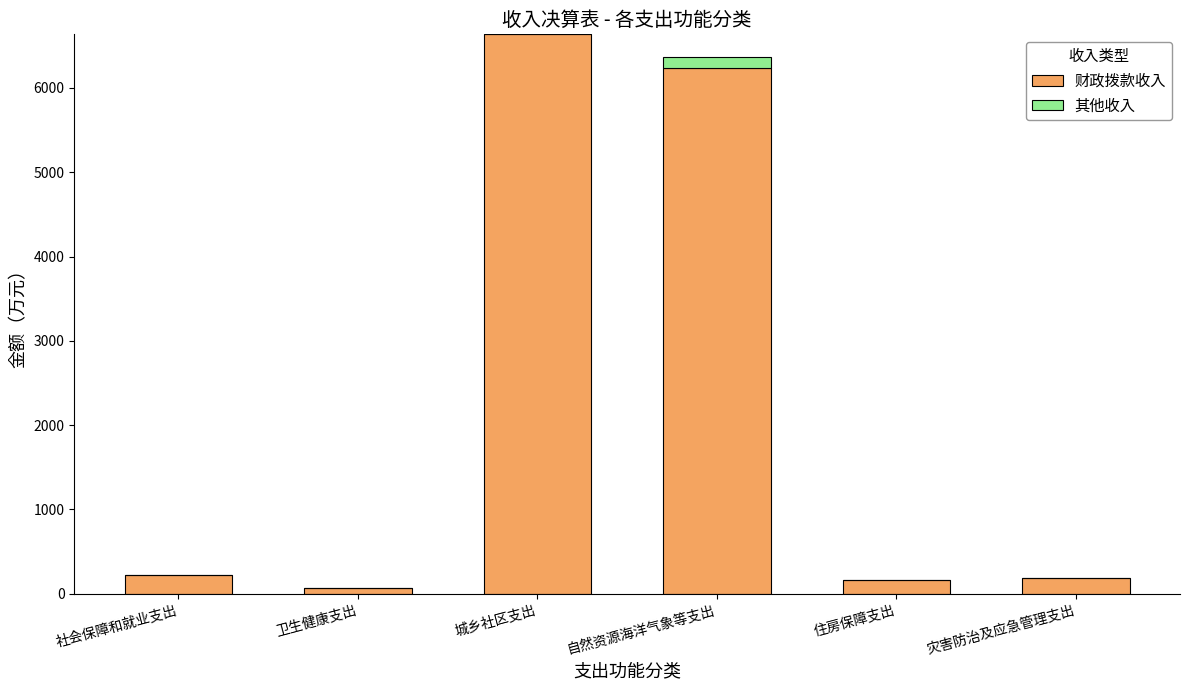

The 财政拨款收入 series shows 9367.9 at 自然资源海洋气象等支出. True or false?

False